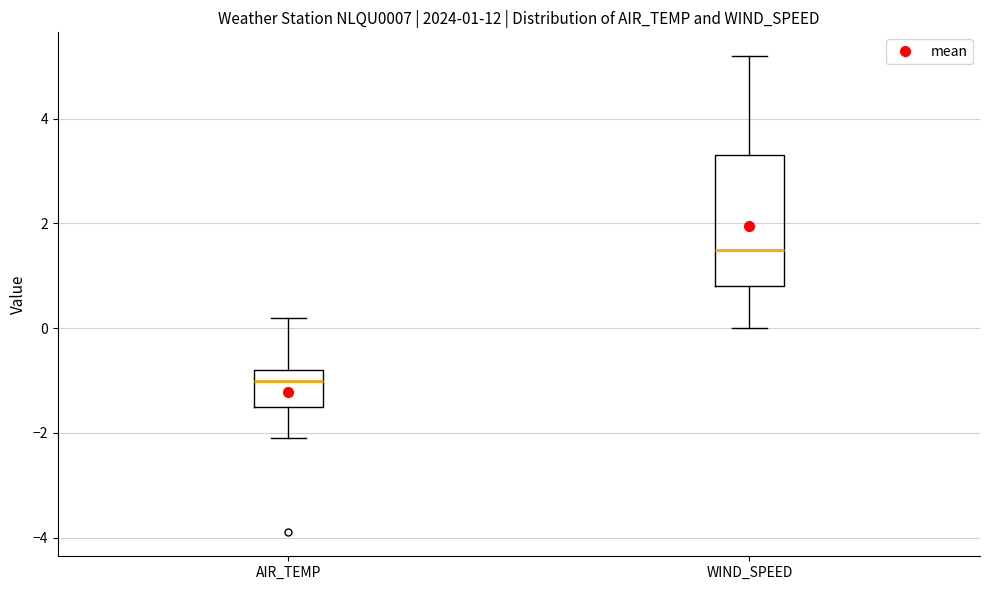

Which box's median line is the highest?

WIND_SPEED